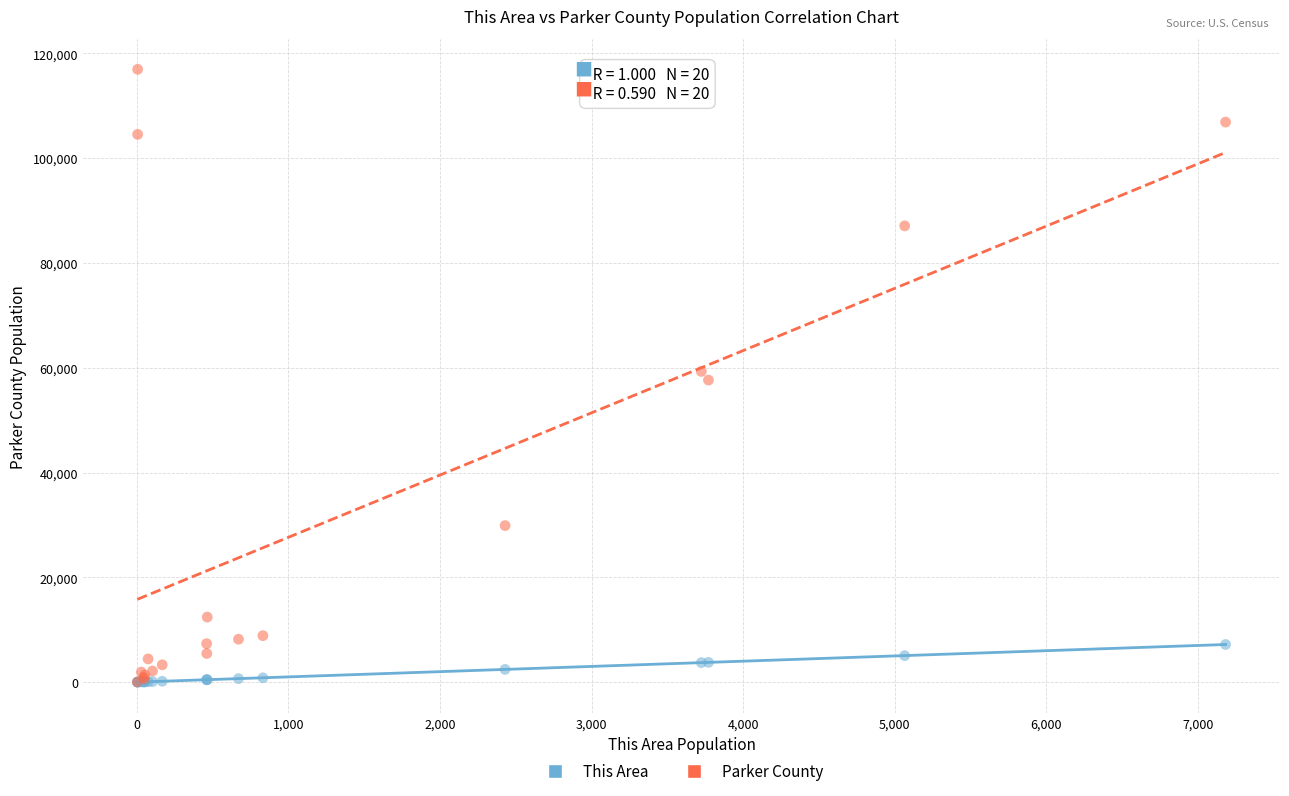

Which series has the widest spread of Y values?

Parker County